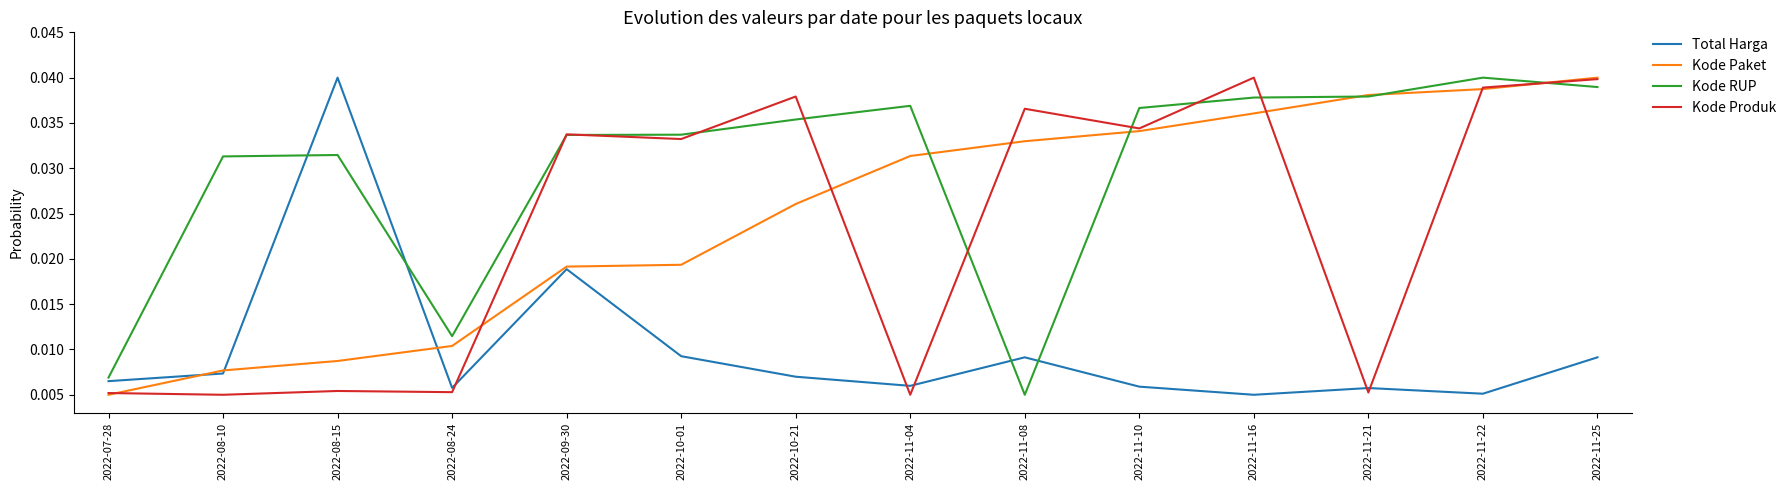

True or false: Kode Paket has more than 1 points higher than both neighbors.

False